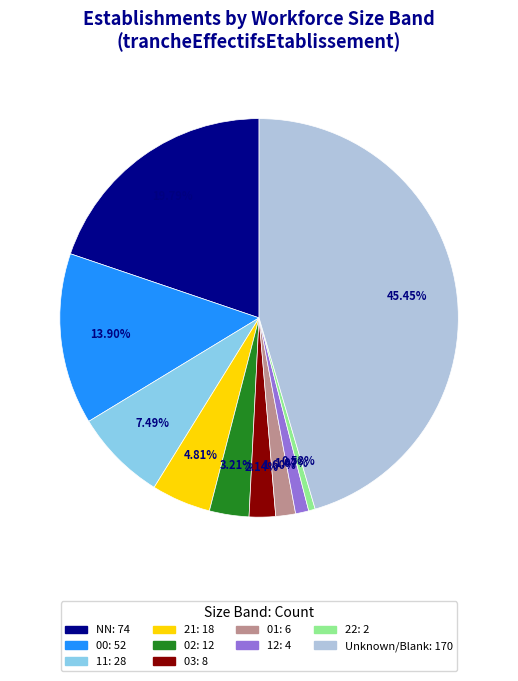

Does any single category account for the majority?

No